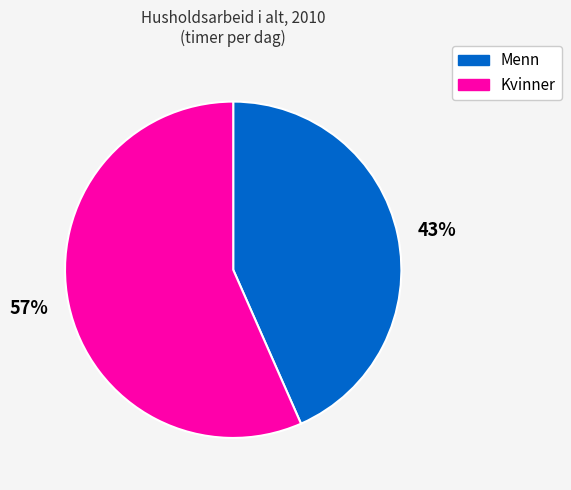

Does any single category account for the majority?

Yes